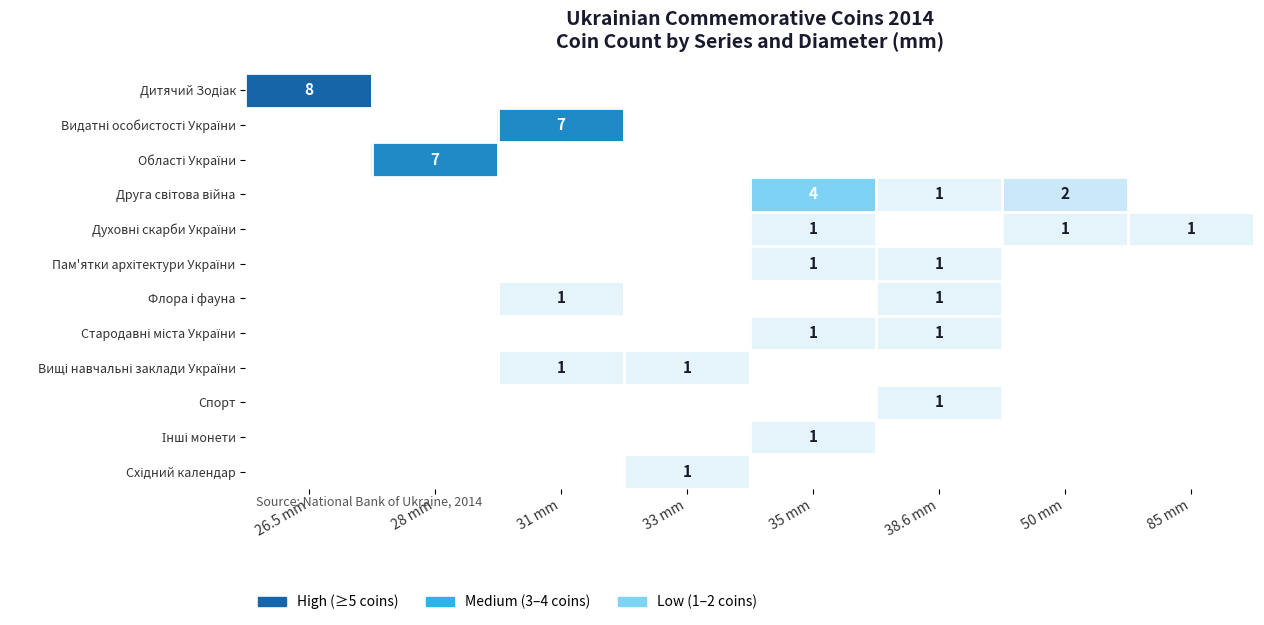

What is the spread (max minus min) of values at 85 mm?

1